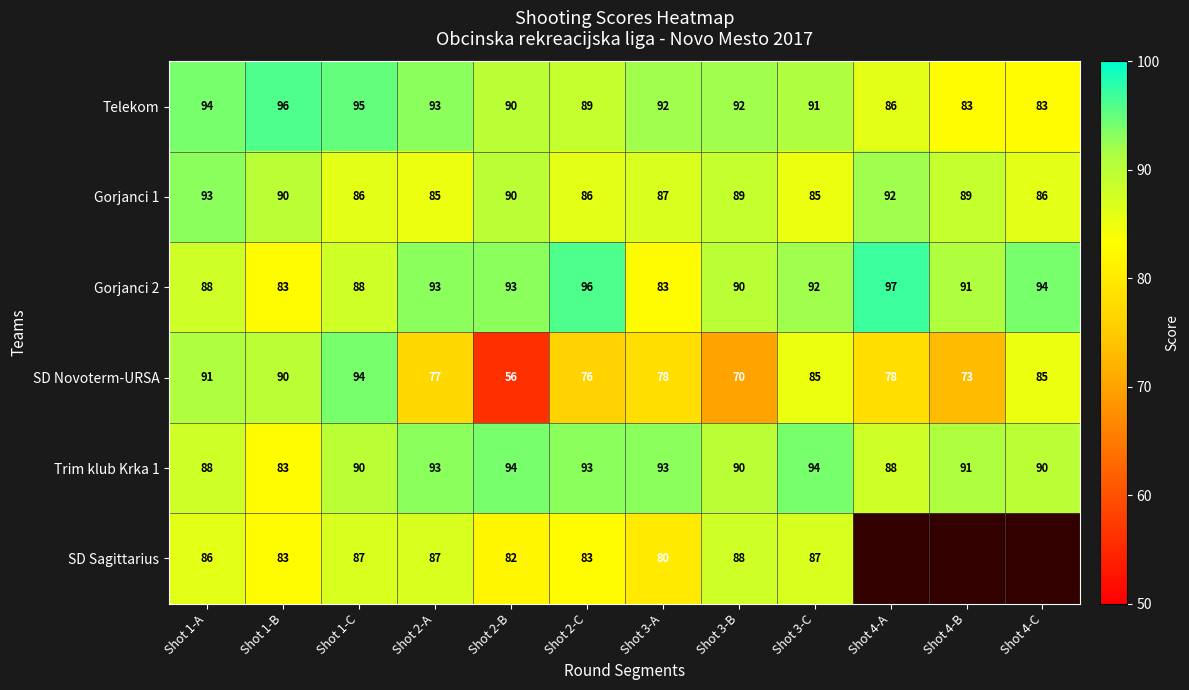

Count the number of categories in the chart.

12